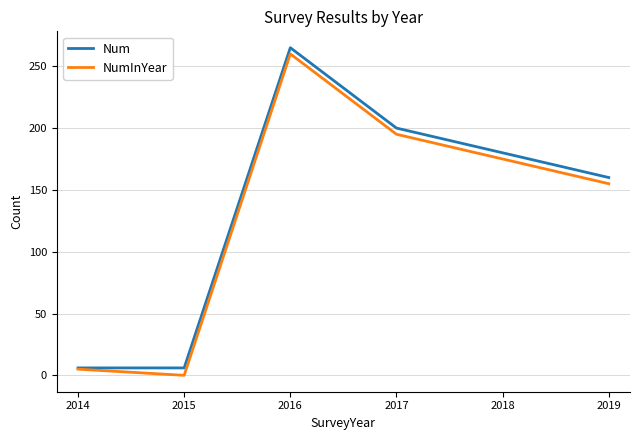

How many values in NumInYear are above zero?

5